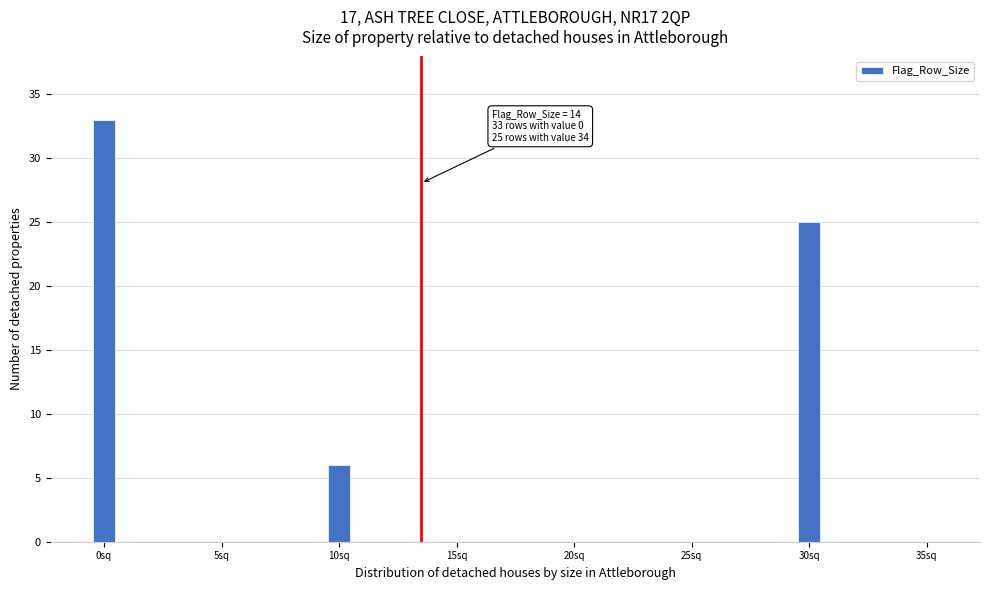

Reading right to left, transcribe all the data shown in this chart.

35sq=0	30sq=25	25sq=0	20sq=0	15sq=0	10sq=6	5sq=0	0sq=33